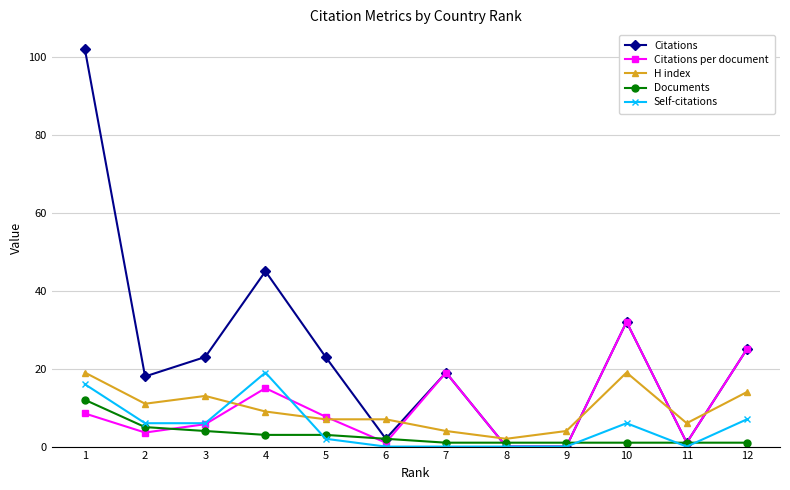

Between which two adjacent categories do Citations and H index first intersect?

5 and 6